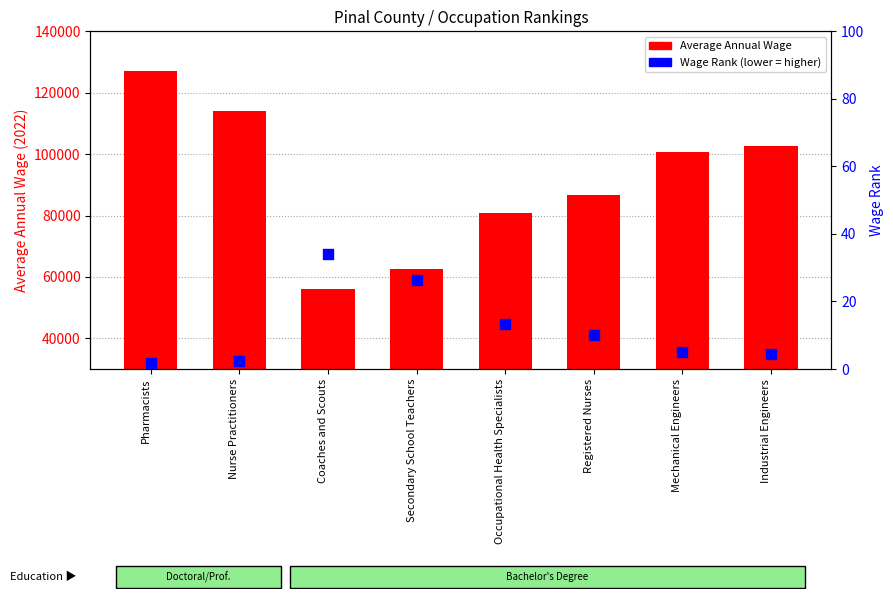

At how many categories does at least one series exceed 101325?

3